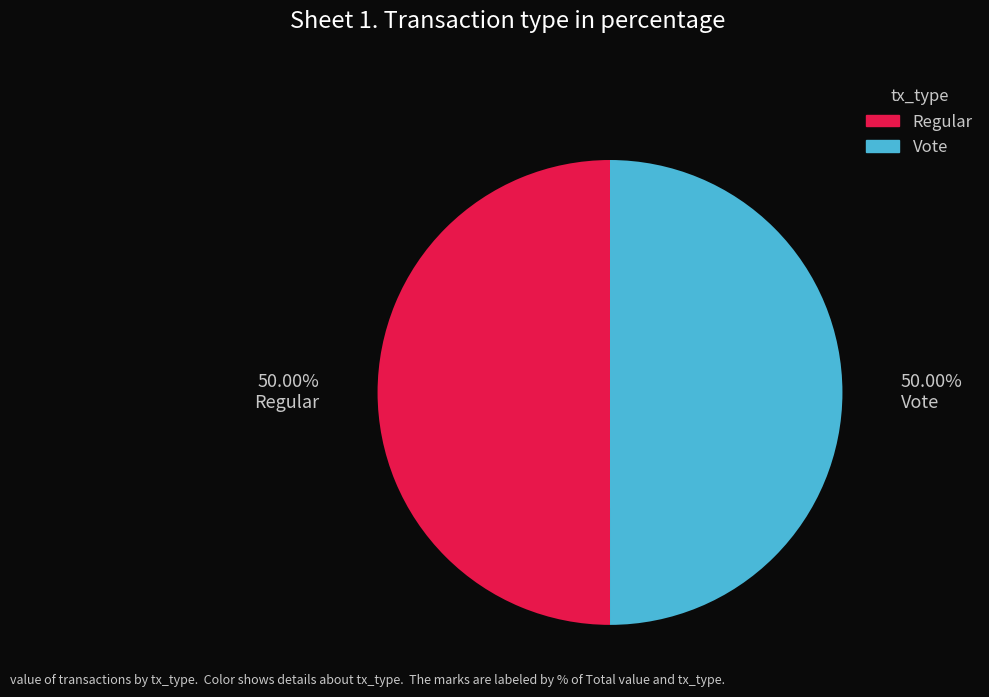

To the nearest percent, what is the combined percentage of Vote and Regular?

100%